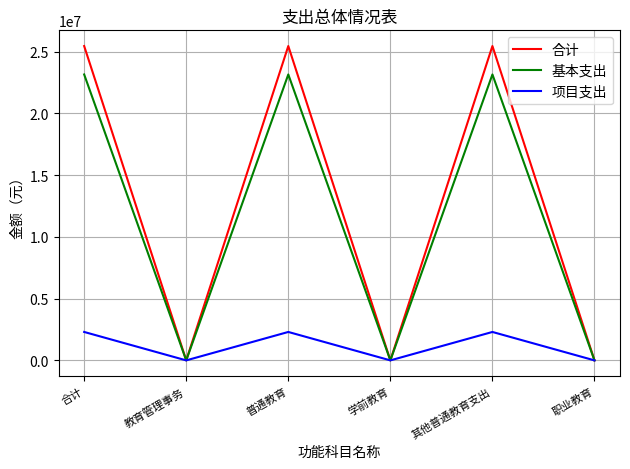

Count the number of categories in the chart.

6